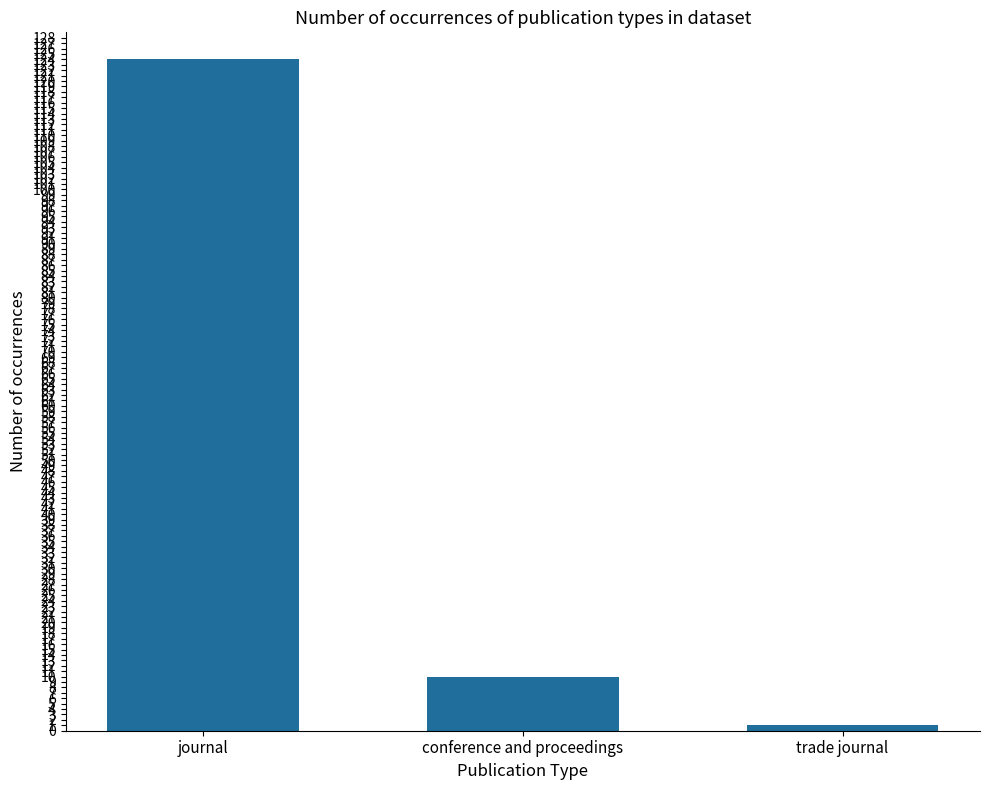

Which category has the highest value across all series?

journal